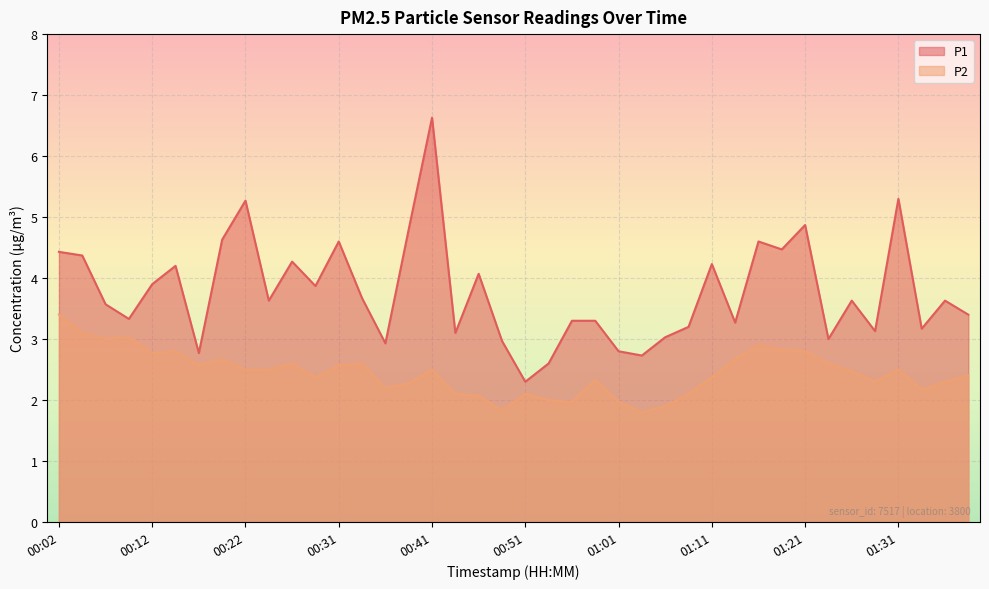

What is the label of the 12th point from the right?

01:11